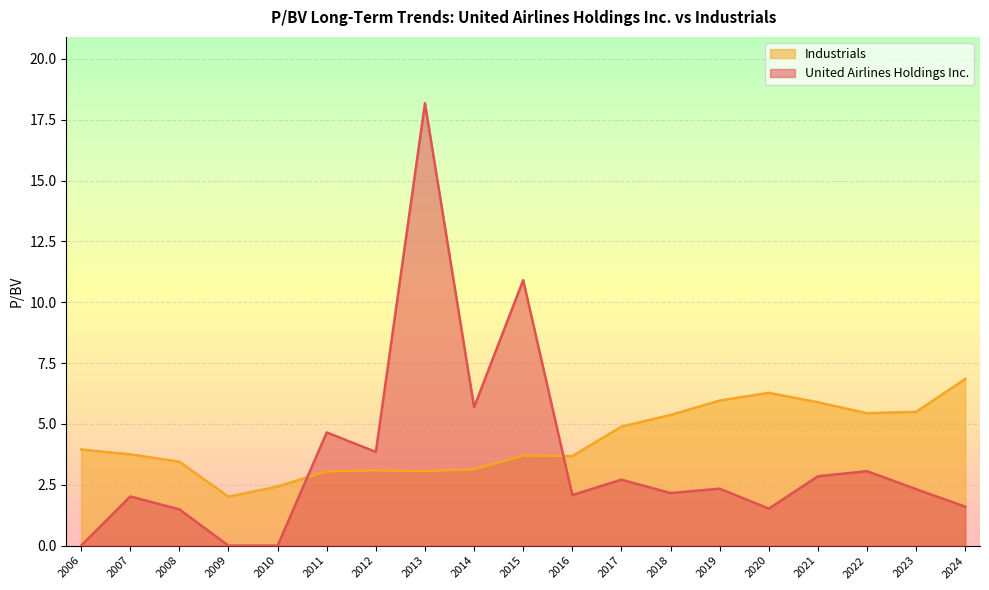

The Industrials series shows 1.3 at 2006. True or false?

False